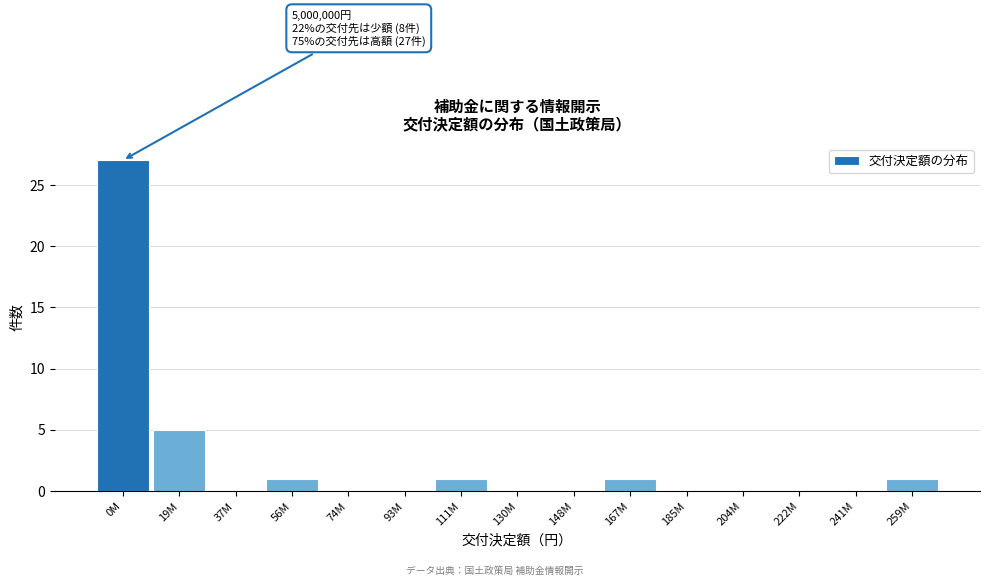

Reading left to right, what are all the values shown in this chart?

0M=27	19M=5	37M=0	56M=1	74M=0	93M=0	111M=1	130M=0	148M=0	167M=1	185M=0	204M=0	222M=0	241M=0	259M=1